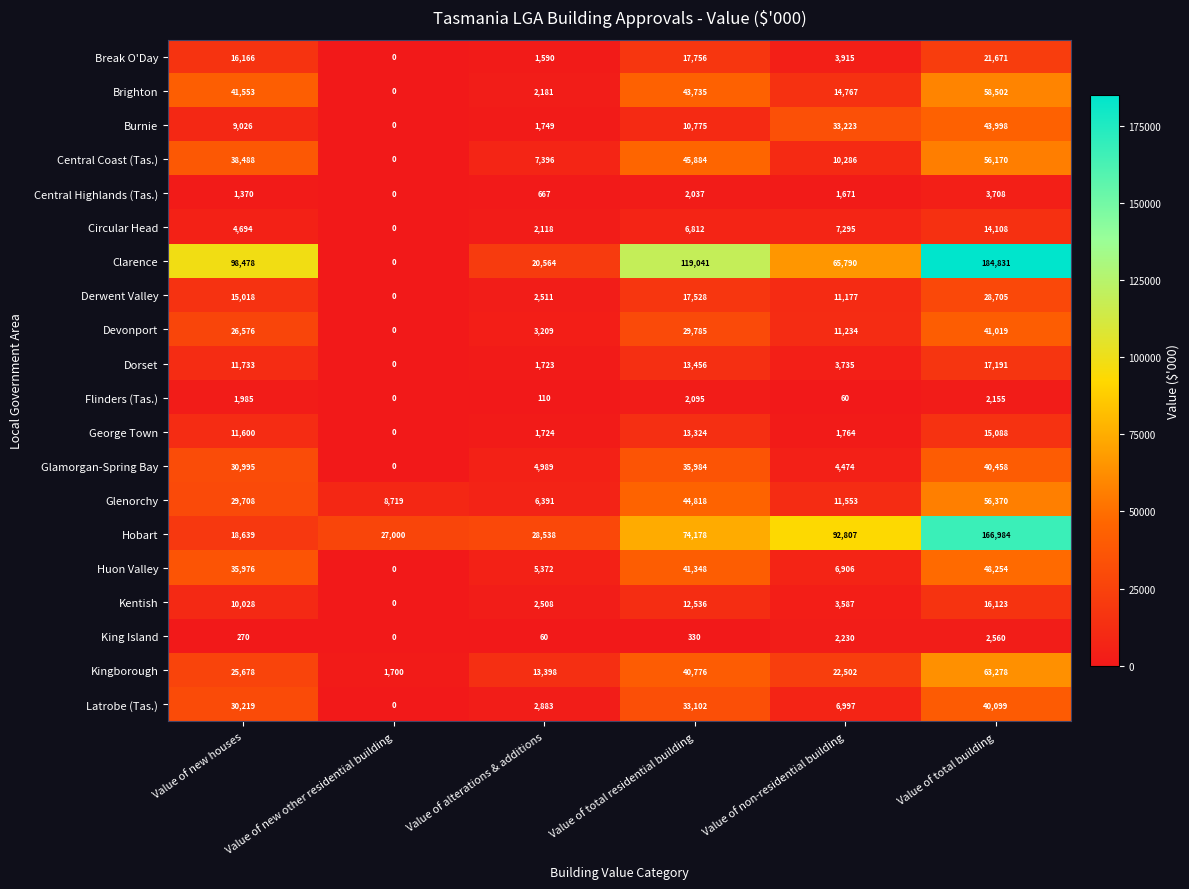

What is the difference between the highest and lowest values at Value of new other residential building?

27000